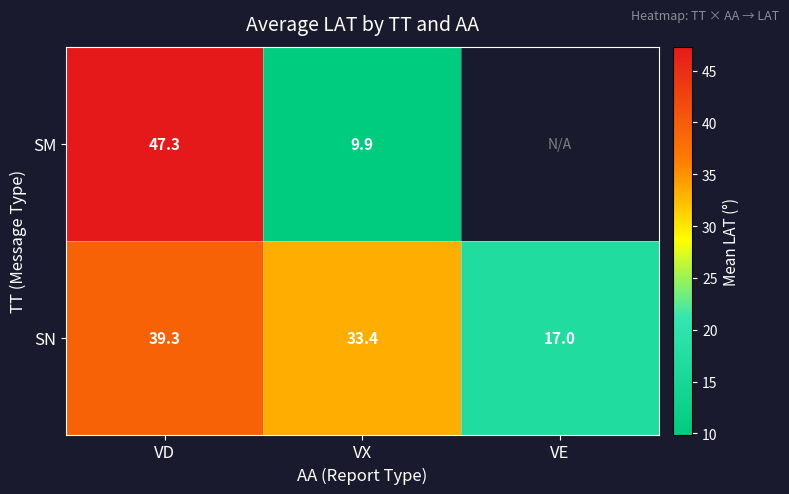

How many categories are shown in the chart?

3